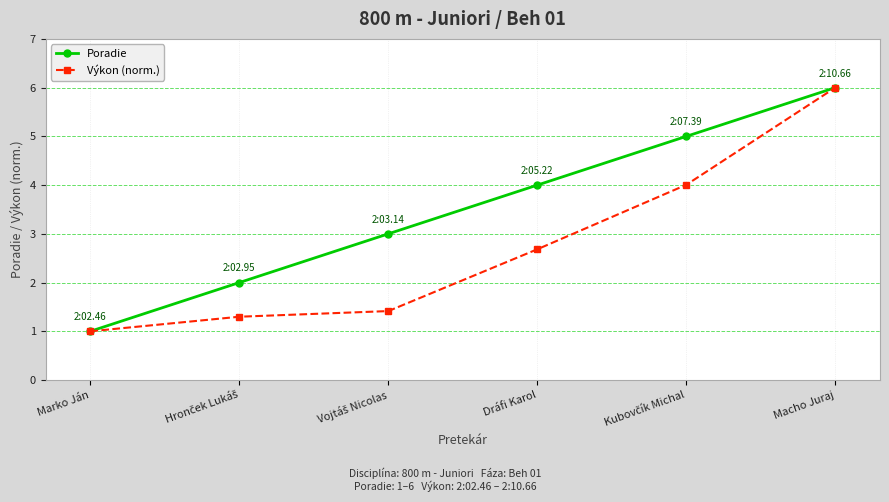

Reading left to right, transcribe all the data shown in this chart.

Poradie: 1.0	2.0	3.0	4.0	5.0	6.0
Výkon (norm.): 1.0	1.3	1.4	2.7	4.0	6.0